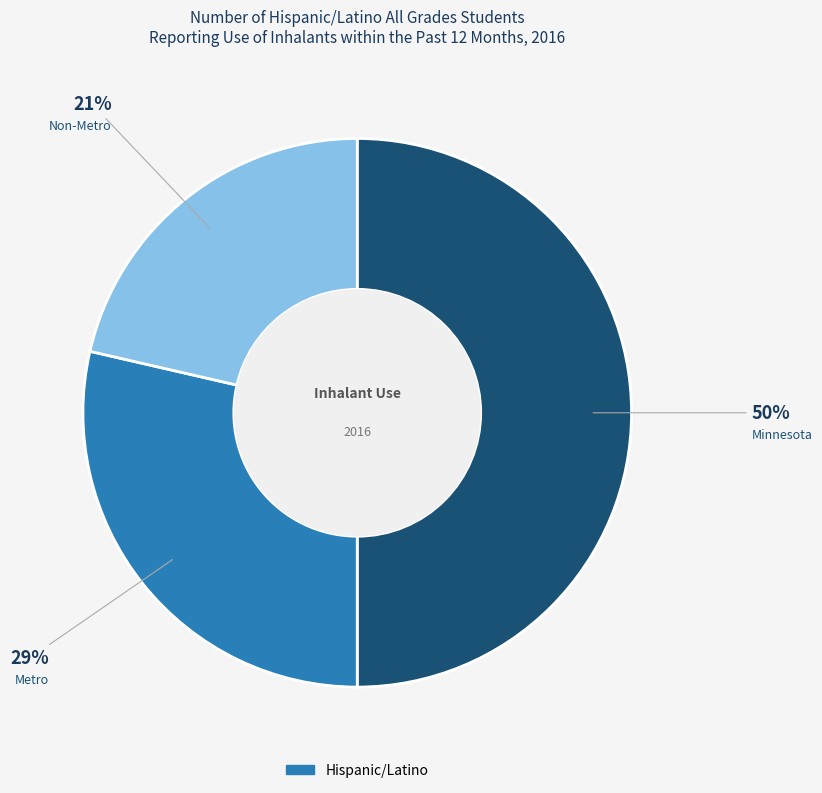

Count the number of slices in the pie.

3